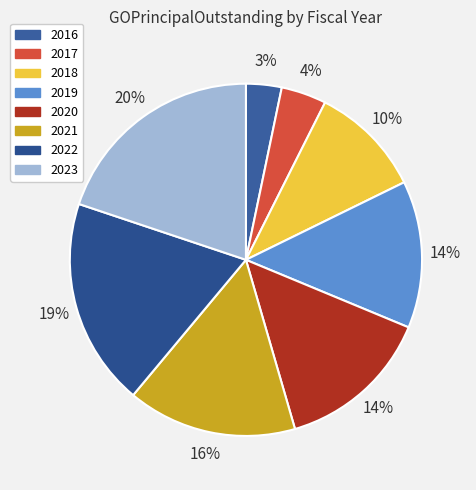

What is the largest slice in the pie chart?

2023